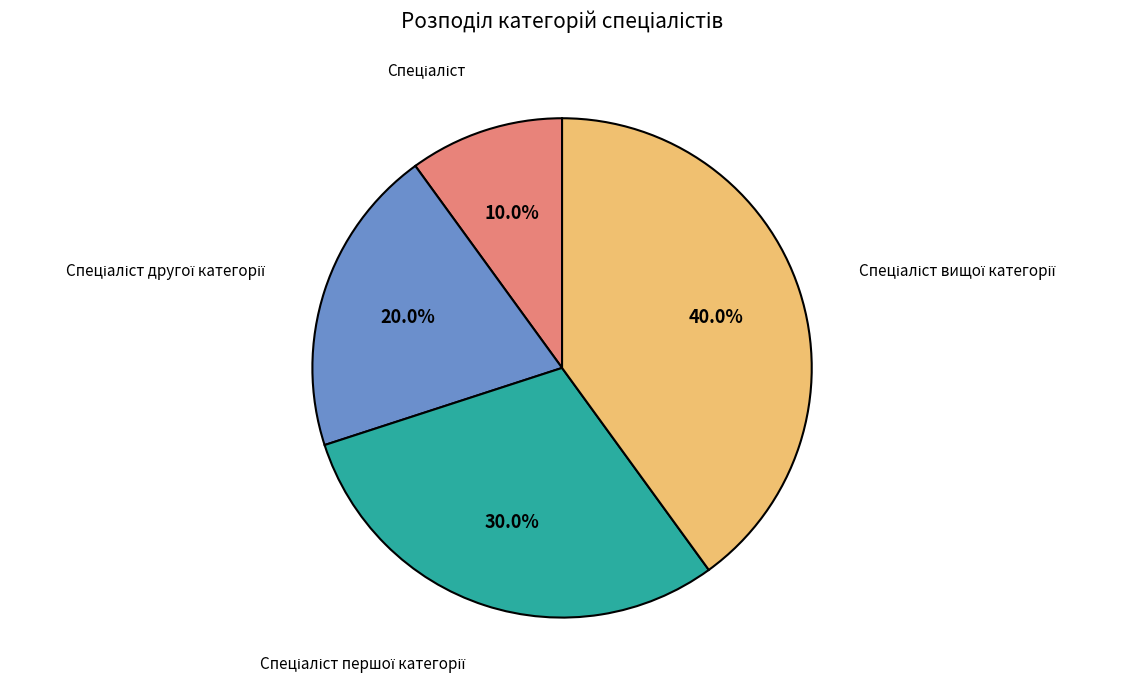

How many segments does this pie chart have?

4